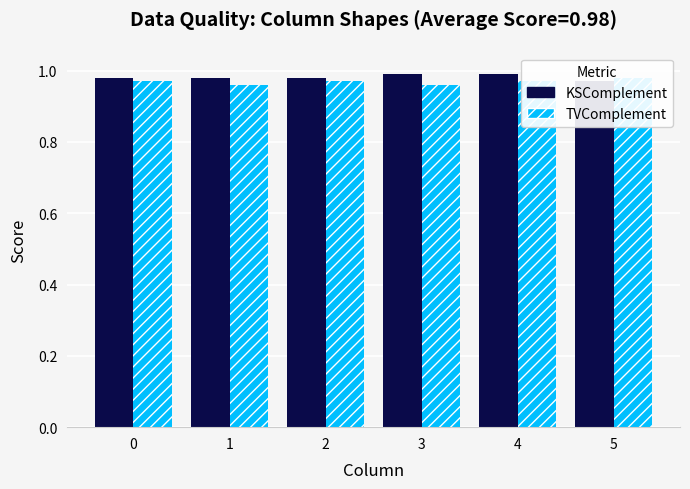

Is the value of KSComplement at 3 greater than the value of TVComplement at 2?

Yes